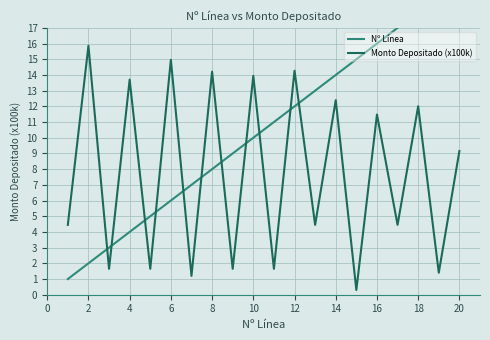

Is it true that Monto Depositado (x100k) equals 26.5 at 6?

False